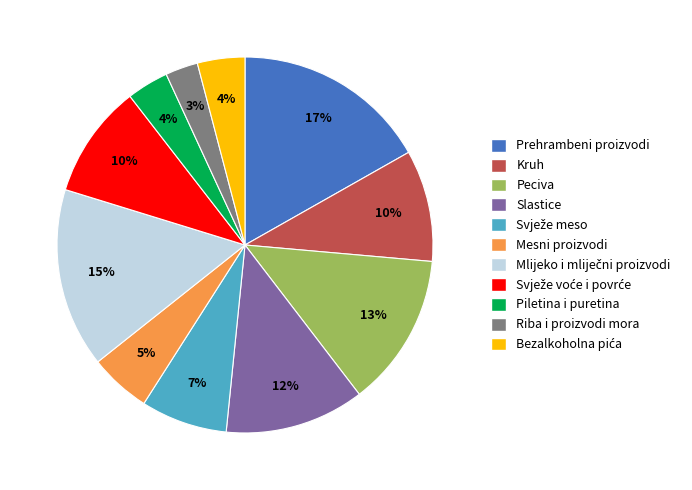

Is there any slice that represents more than half of the pie?

No